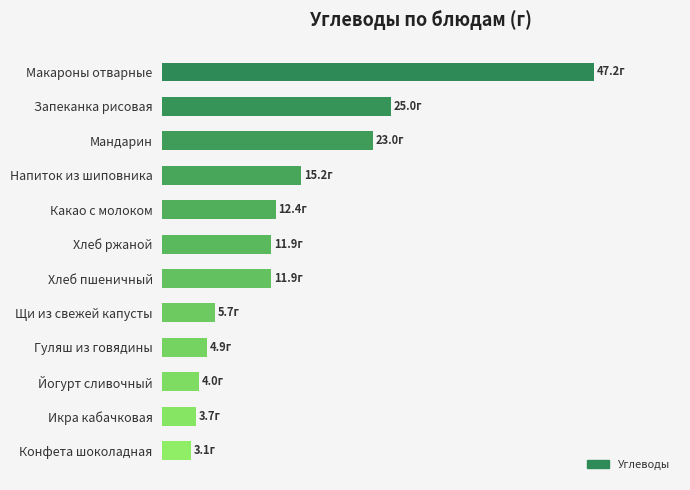

How many bars are there in total?

12